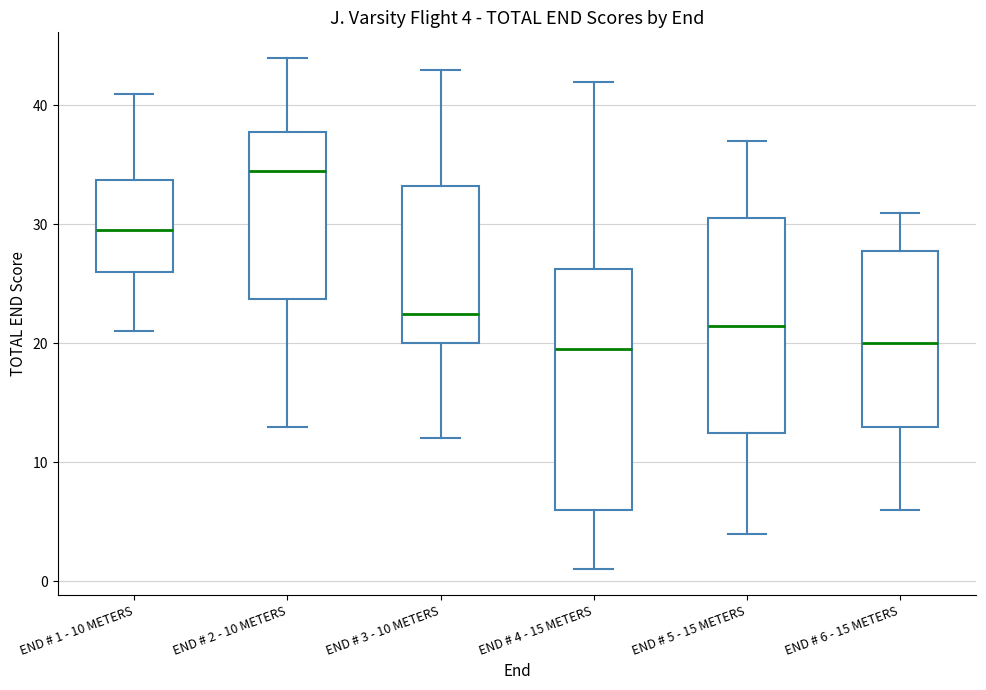

Comparing the boxes themselves (not the whiskers), which one is the tallest?

END # 4 - 15 METERS